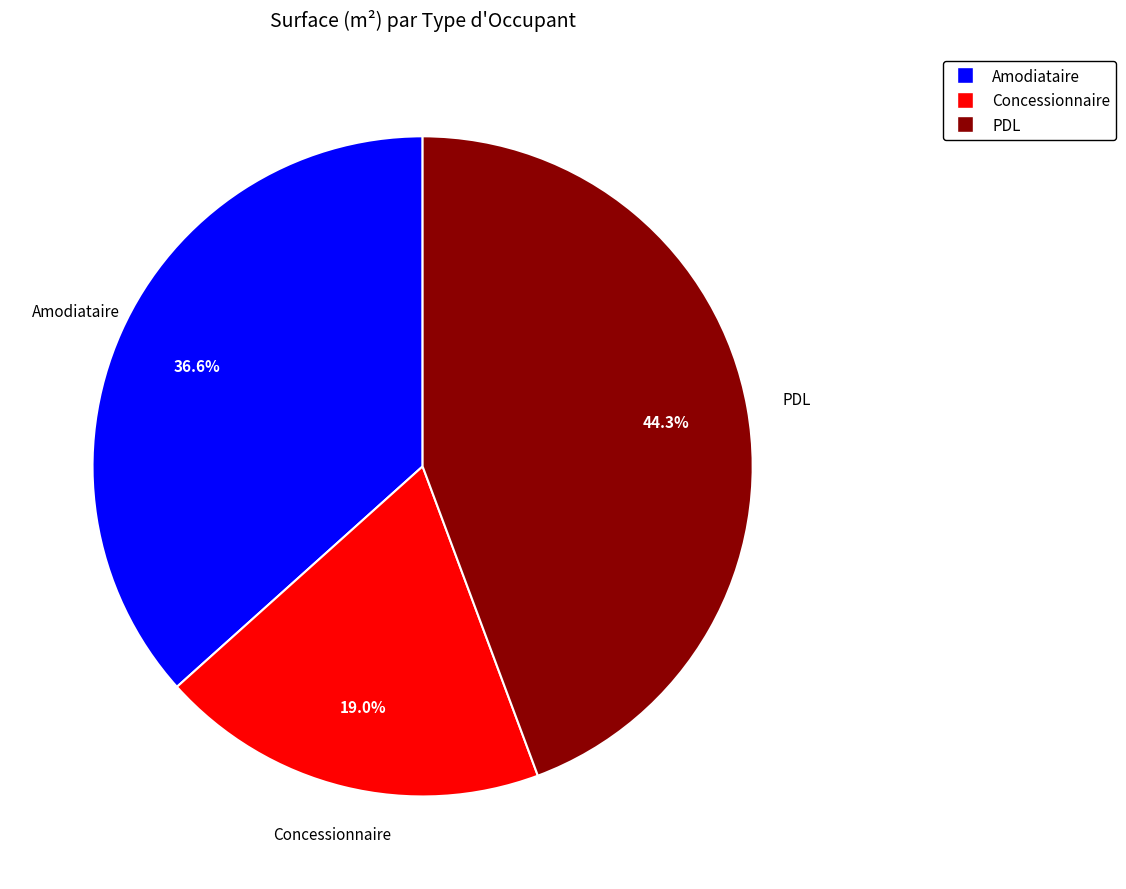

Count the number of slices in the pie.

3